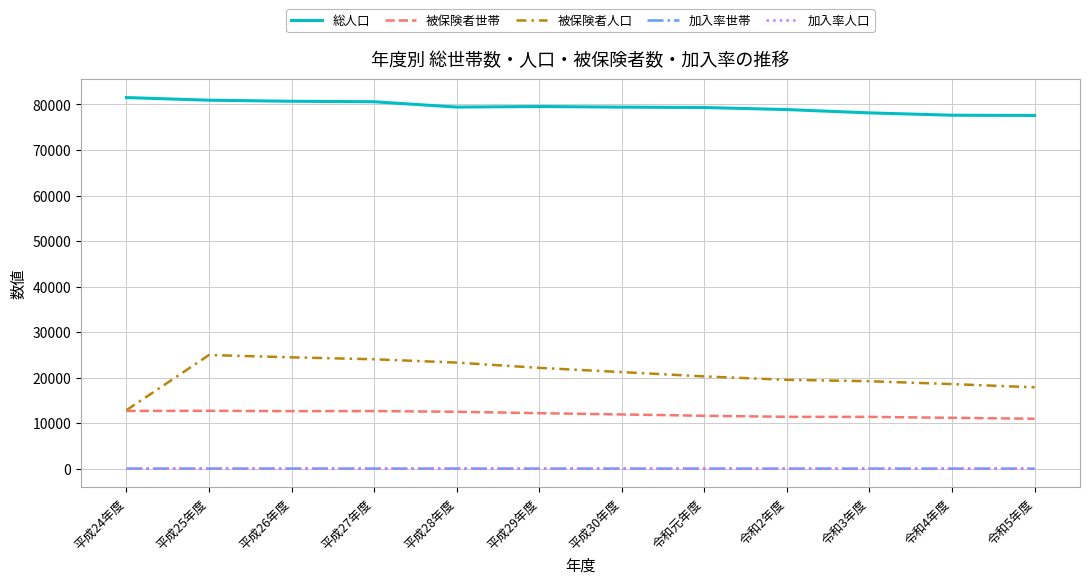

What is the maximum value shown in the chart?

81511.0